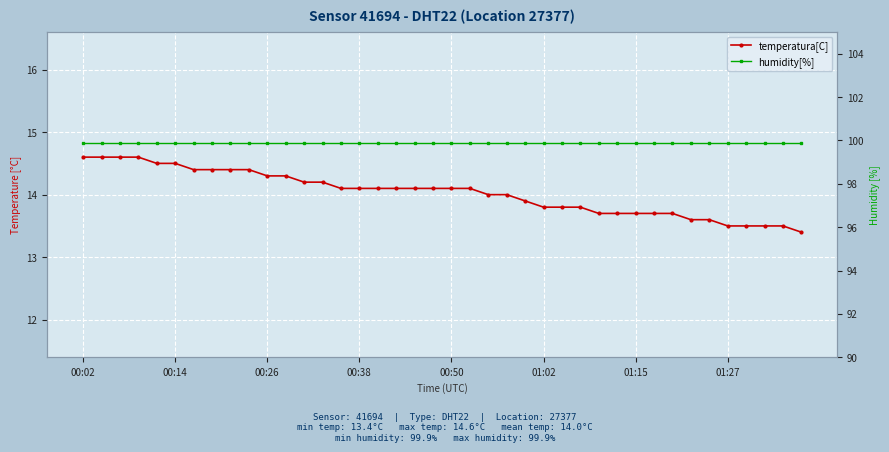

Rank the series by their average value, from highest to lowest.

humidity[%], temperatura[C]